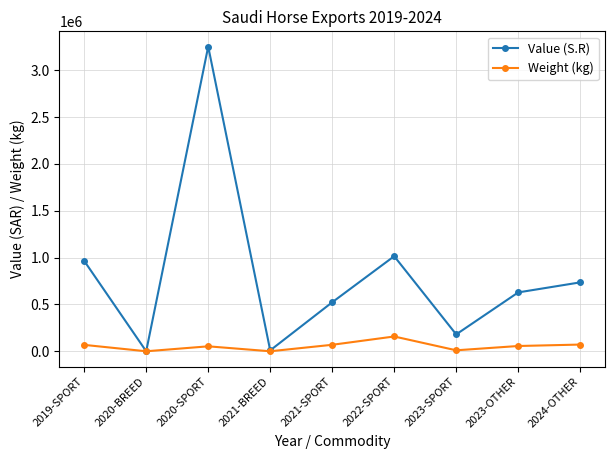

What is the average value of the Weight (kg) series?

54390